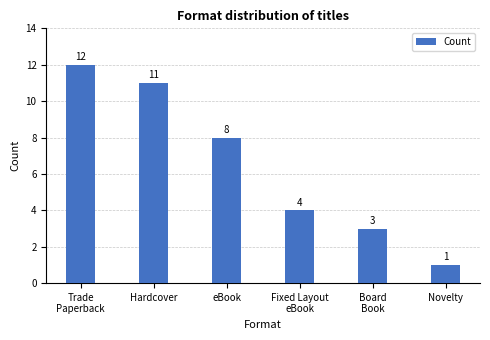

Which label corresponds to the largest value in the chart?

Trade
Paperback